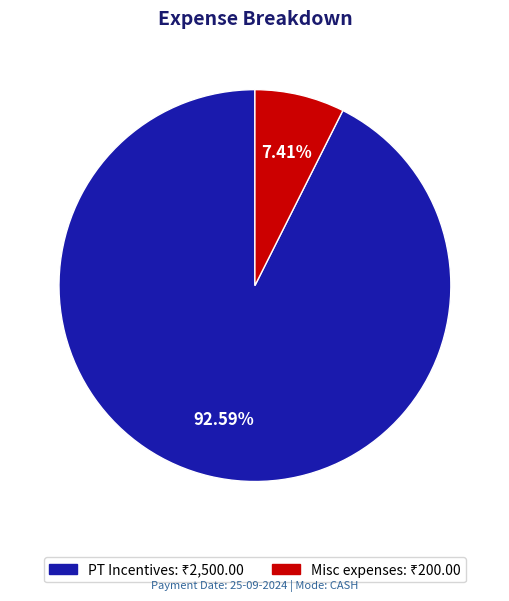

Between Misc expenses and PT Incentives, which is larger?

PT Incentives